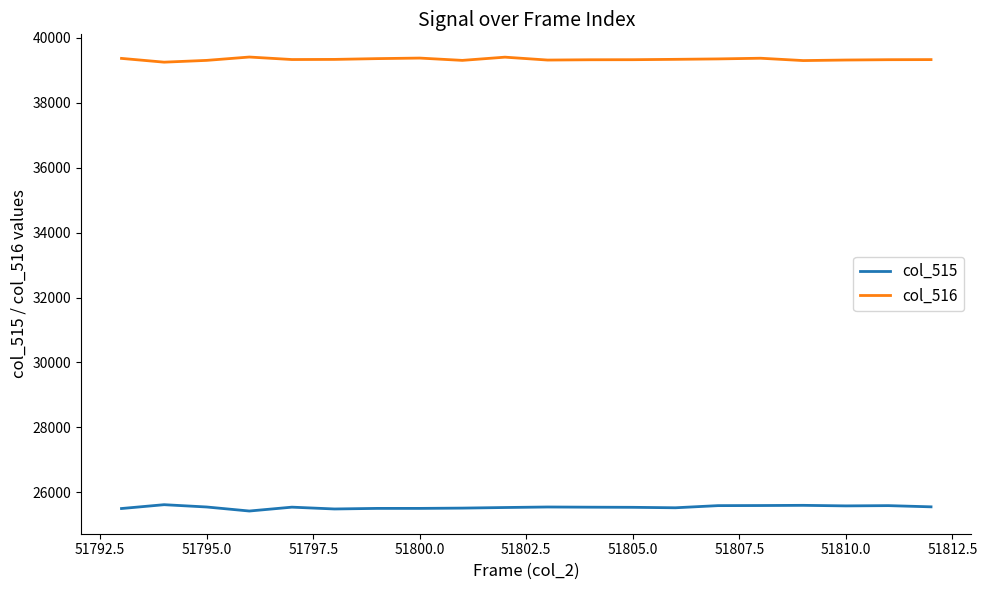

True or false: col_516 and col_515 cross at least once.

False